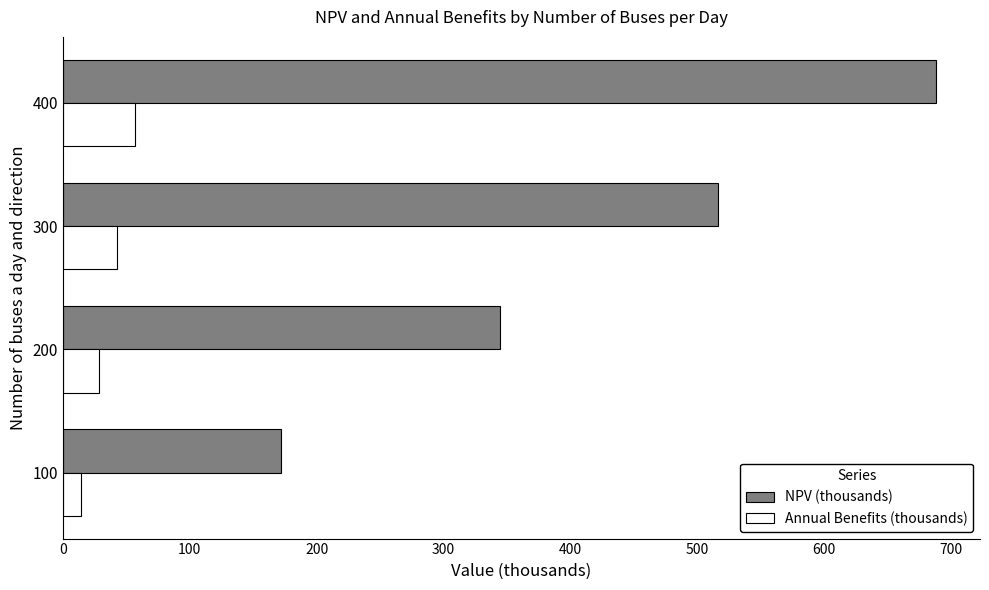

At which label is NPV (thousands) closest to 430?

200